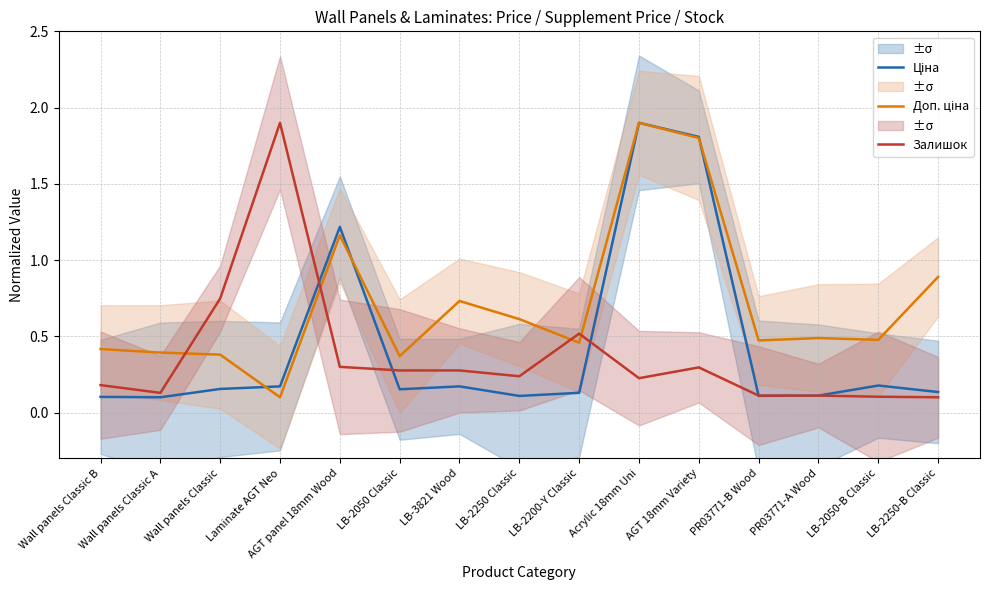

What position from the left is LB-2250 Classic?

8